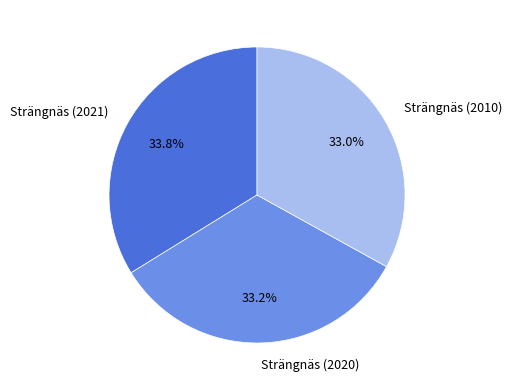

Which has a higher value, Strängnäs (2021) or Strängnäs (2020)?

Strängnäs (2021)